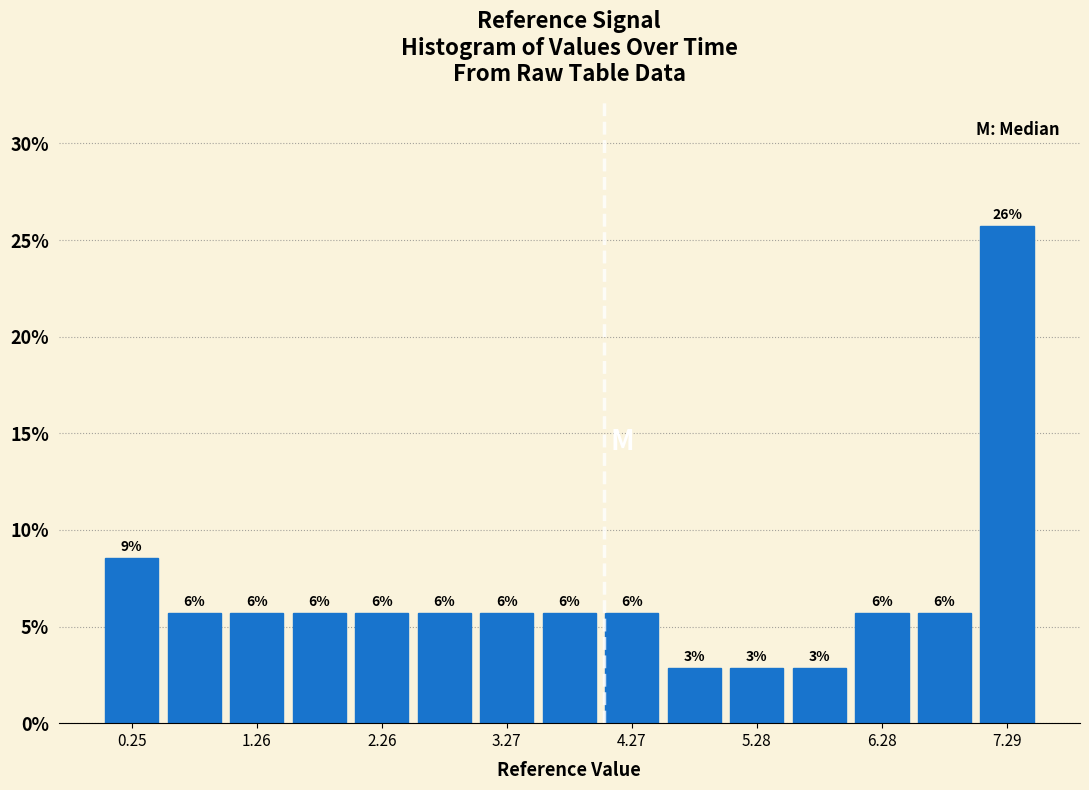

Read against the x-axis, roughly where is the centre of the tallest bar?

7.2